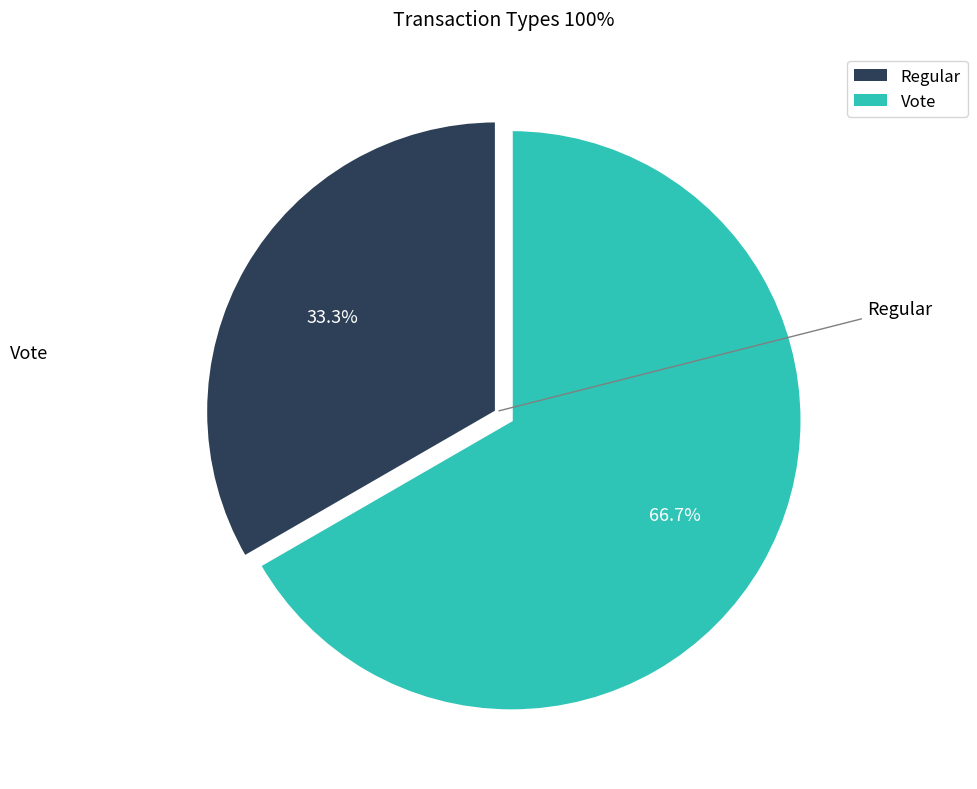

Rank the categories by value from lowest to highest.

Regular, Vote